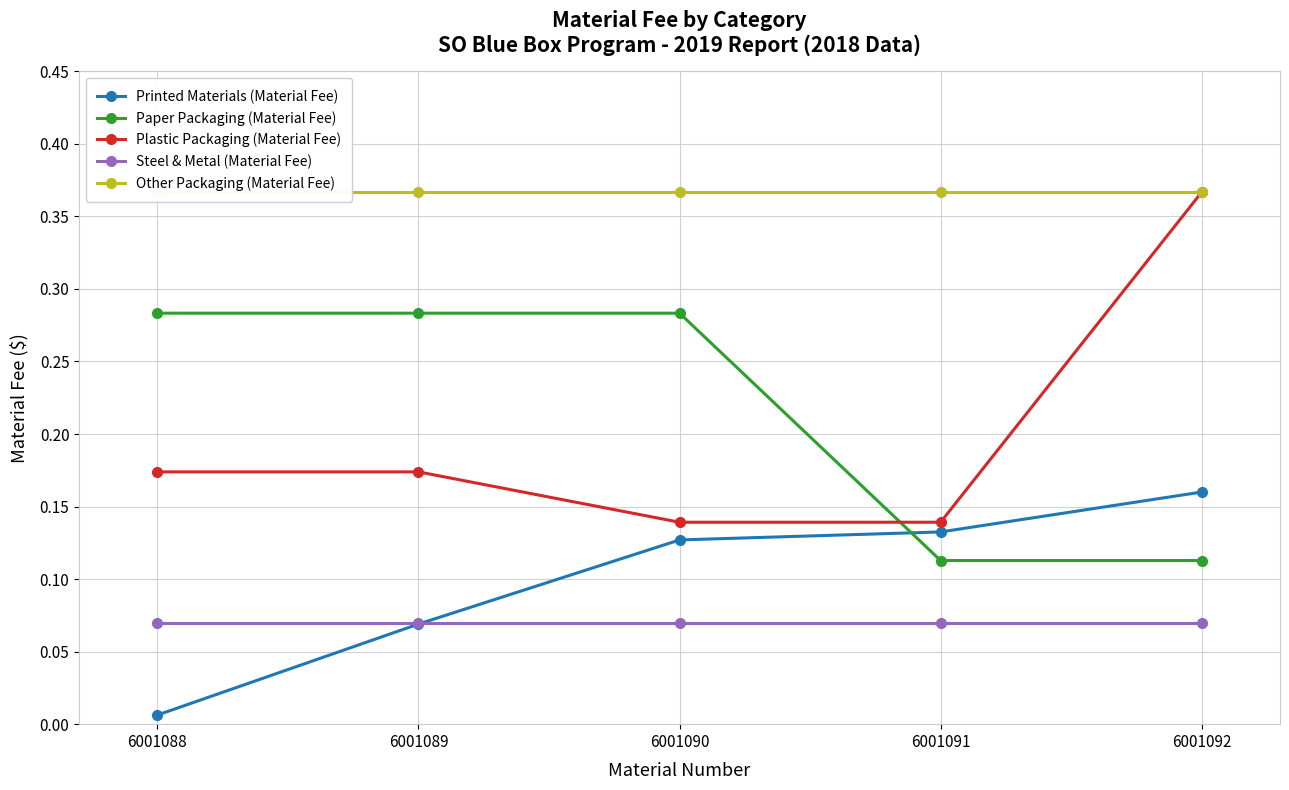

Reading left to right, extract all data points from this chart.

Printed Materials (Material Fee): 6001088=0.0	6001089=0.1	6001090=0.1	6001091=0.1	6001092=0.2
Paper Packaging (Material Fee): 6001088=0.3	6001089=0.3	6001090=0.3	6001091=0.1	6001092=0.1
Plastic Packaging (Material Fee): 6001088=0.2	6001089=0.2	6001090=0.1	6001091=0.1	6001092=0.4
Steel & Metal (Material Fee): 6001088=0.1	6001089=0.1	6001090=0.1	6001091=0.1	6001092=0.1
Other Packaging (Material Fee): 6001088=0.4	6001089=0.4	6001090=0.4	6001091=0.4	6001092=0.4